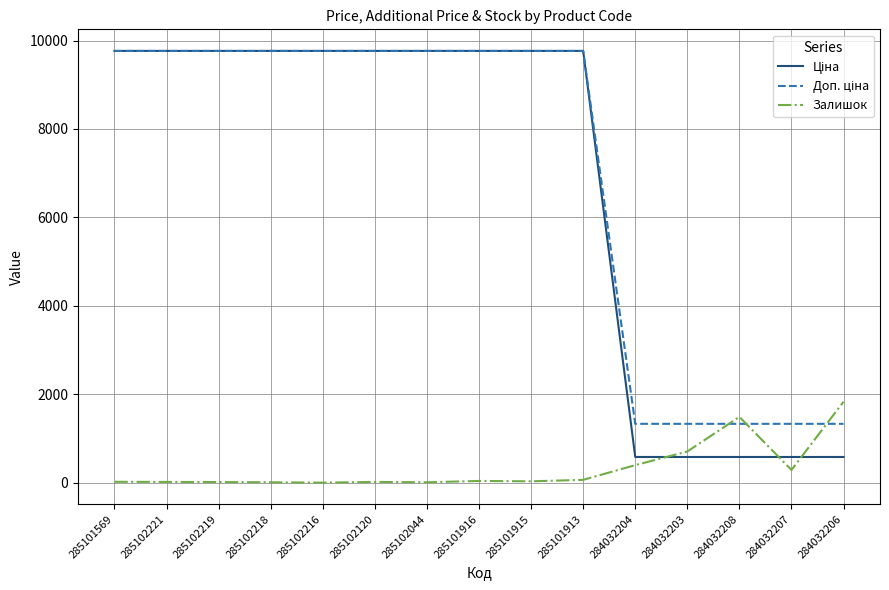

What is the maximum value for Залишок?

1830.0